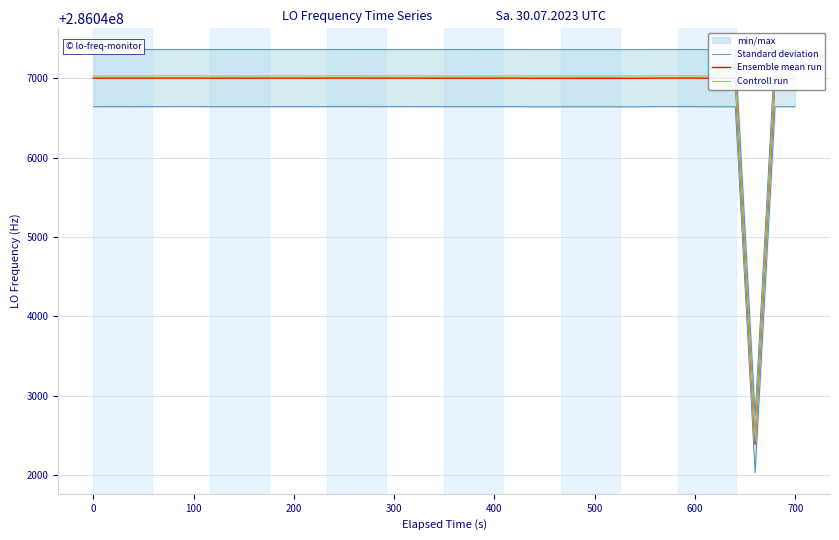

True or false: Standard deviation and Controll run cross at least once.

False